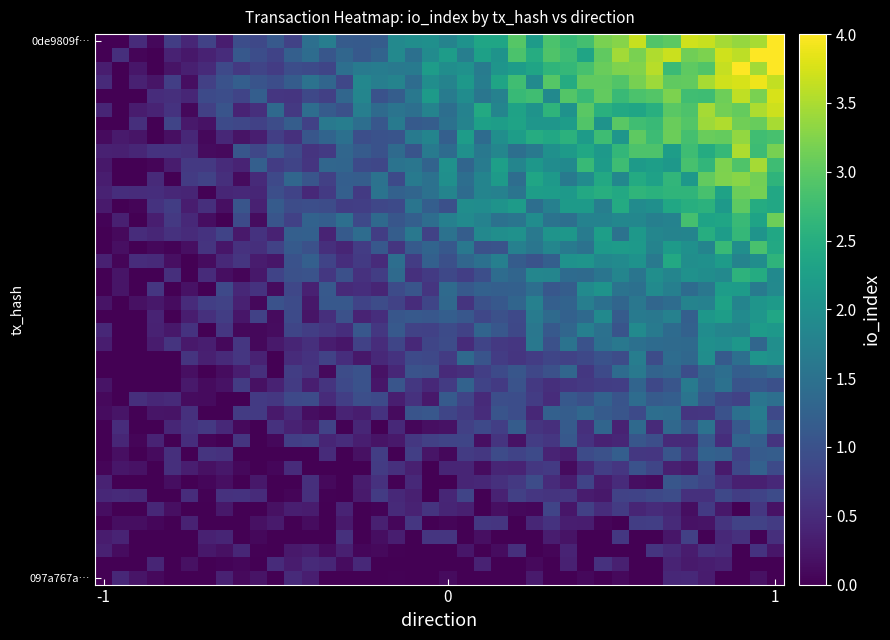

At how many categories does at least one series exceed 2?

21